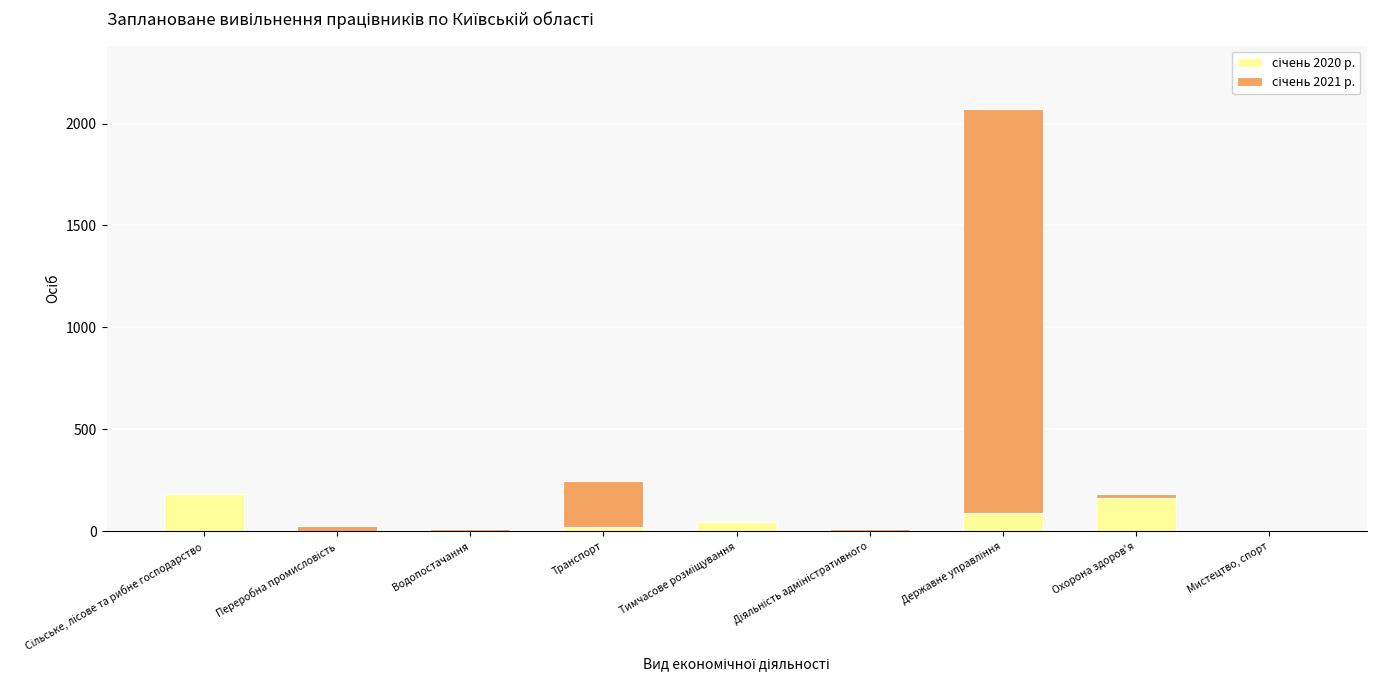

True or false: січень 2021 р. has a value of 0 at Сільське, лісове та рибне господарство.

True